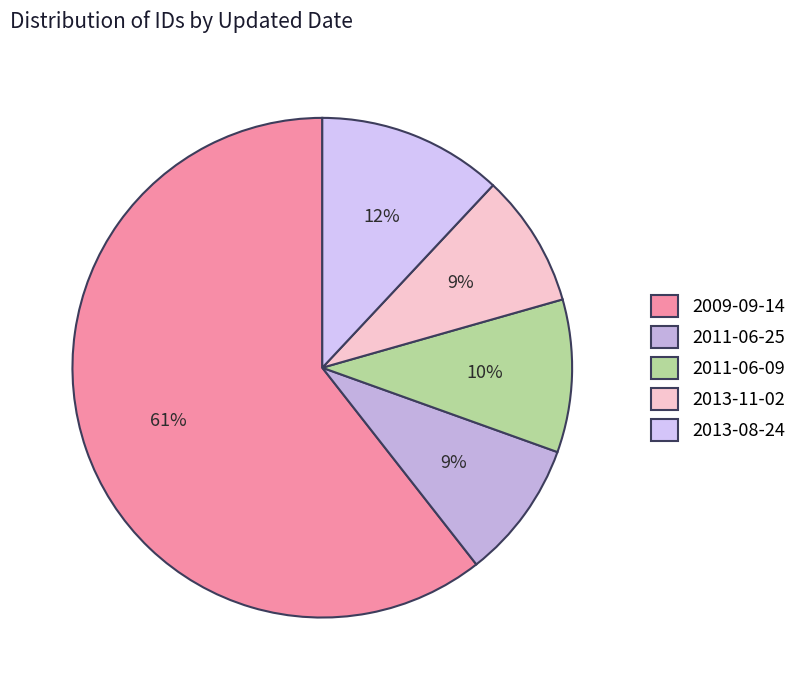

Between 2011-06-25 and 2009-09-14, which is larger?

2009-09-14